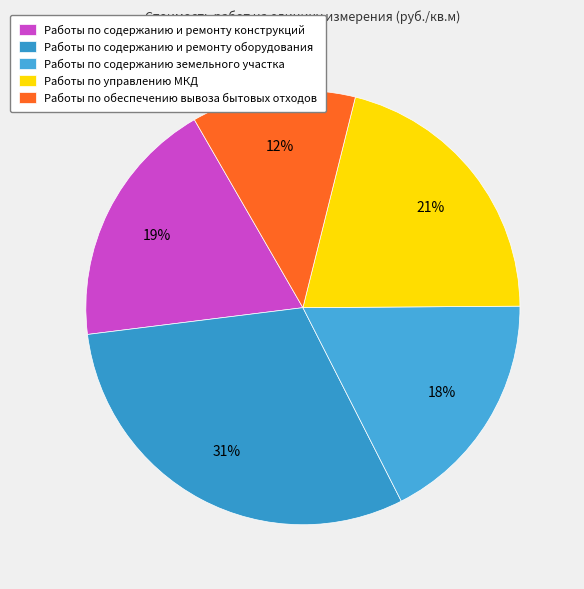

Rank the categories by value from lowest to highest.

Работы по обеспечению вывоза бытовых отходов, Работы по содержанию земельного участка, Работы по содержанию и ремонту конструкций, Работы по управлению МКД, Работы по содержанию и ремонту оборудования